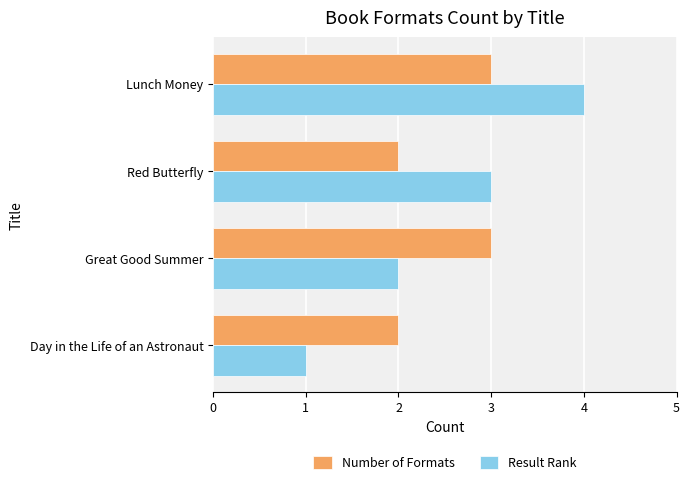

The Result Rank series shows 2 at Great Good Summer. True or false?

True